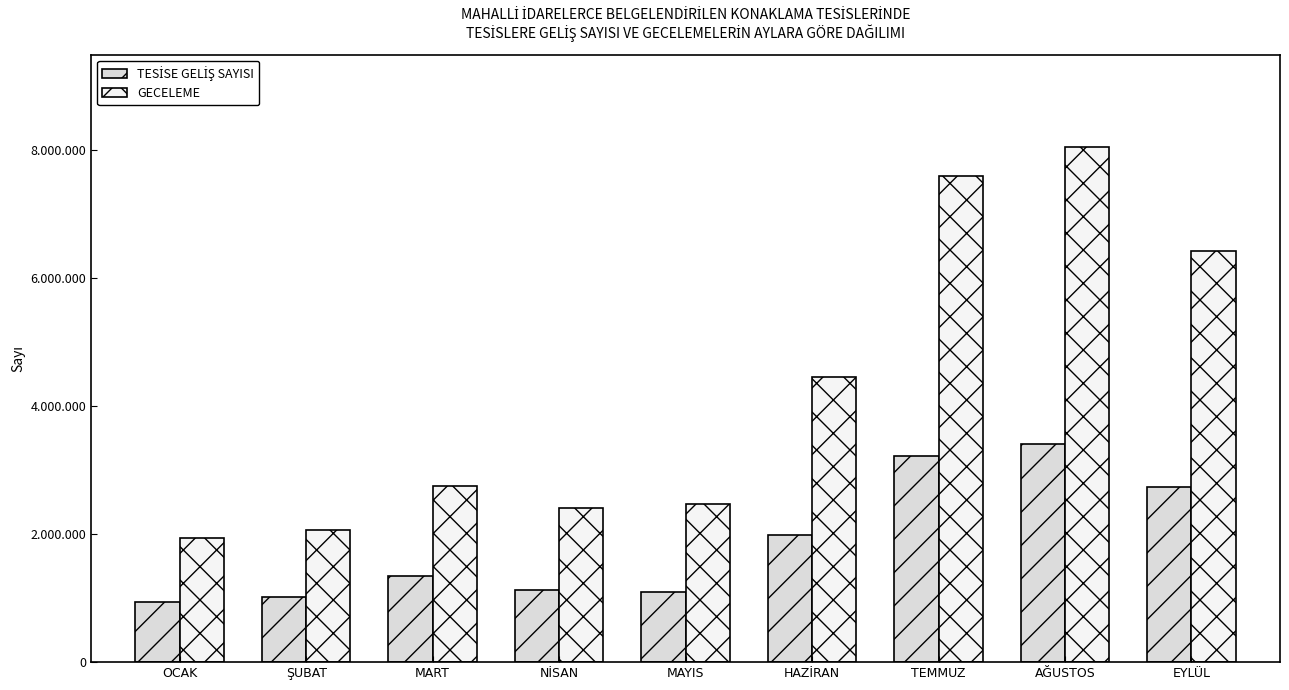

Reading left to right, list all the values displayed in this chart.

TESİSE GELİŞ SAYISI: 940331	1017199	1342202	1131069	1098456	1989433	3215014	3414690	2728285
GECELEME: 1943007	2056594	2743257	2406723	2471826	4450821	7597288	8039529	6417353